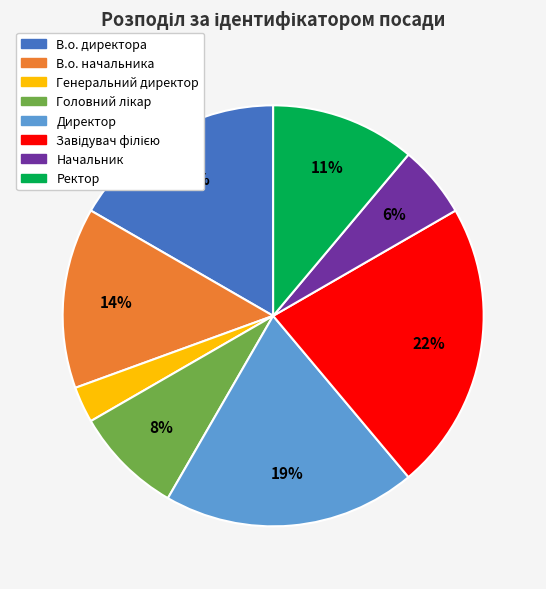

To the nearest percent, what is the difference between the largest and smallest slice percentages?

19%